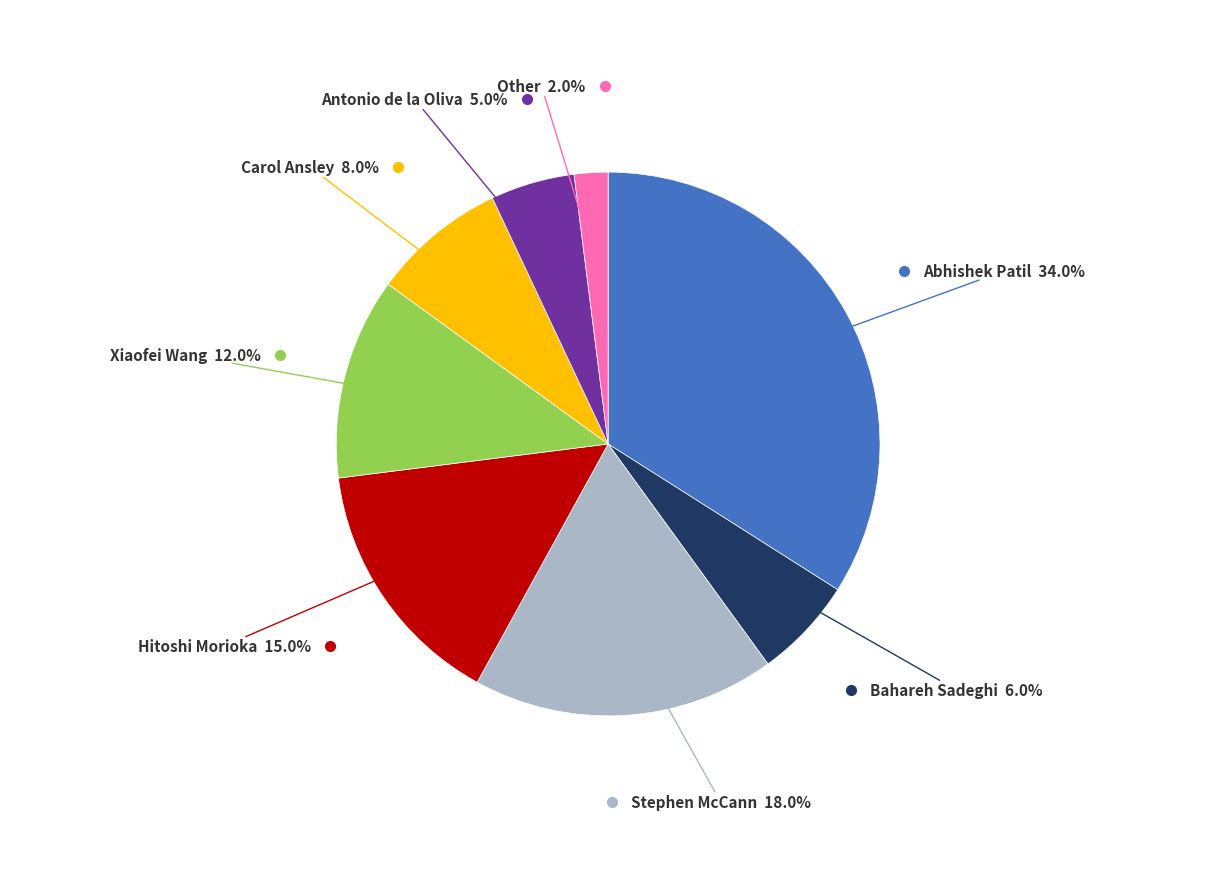

How many slices are in this pie chart?

8